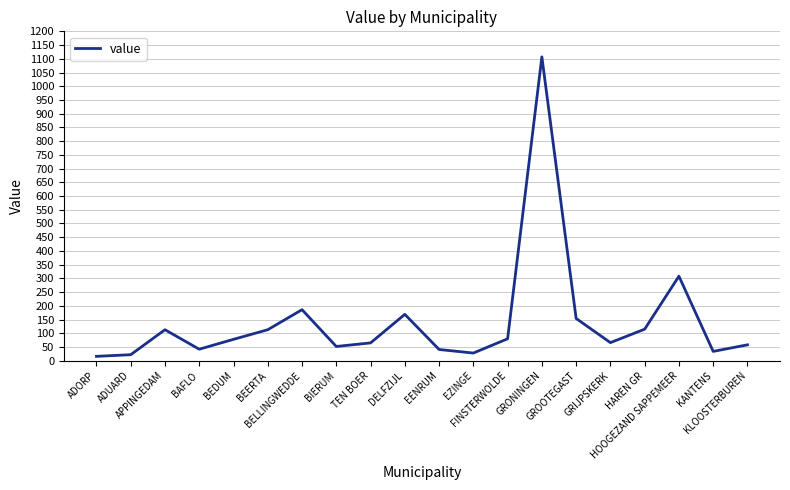

What is the maximum value shown in the chart?

1107